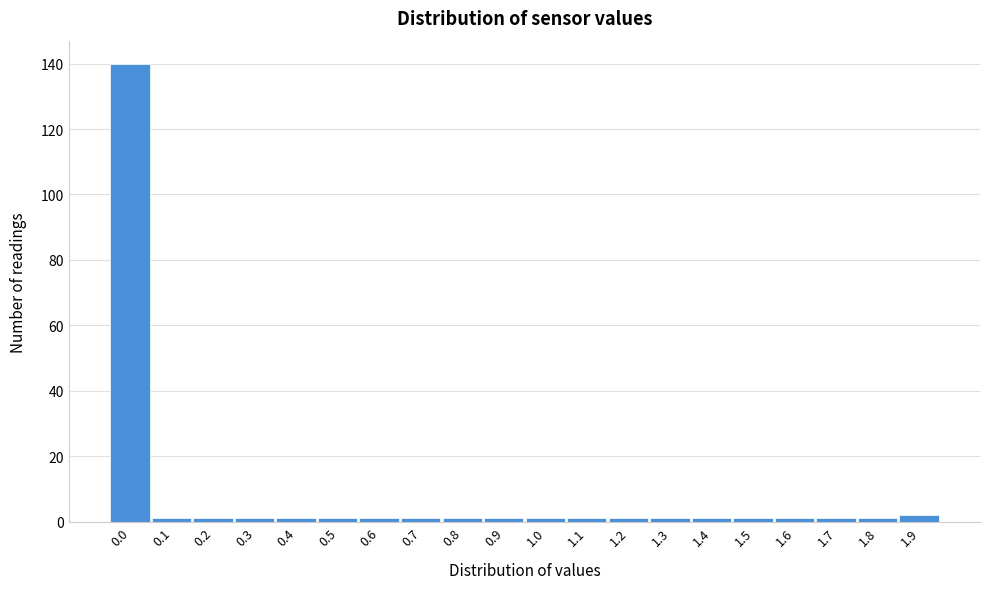

Reading left to right, what are all the values shown in this chart?

140	1	1	1	1	1	1	1	1	1	1	1	1	1	1	1	1	1	1	2